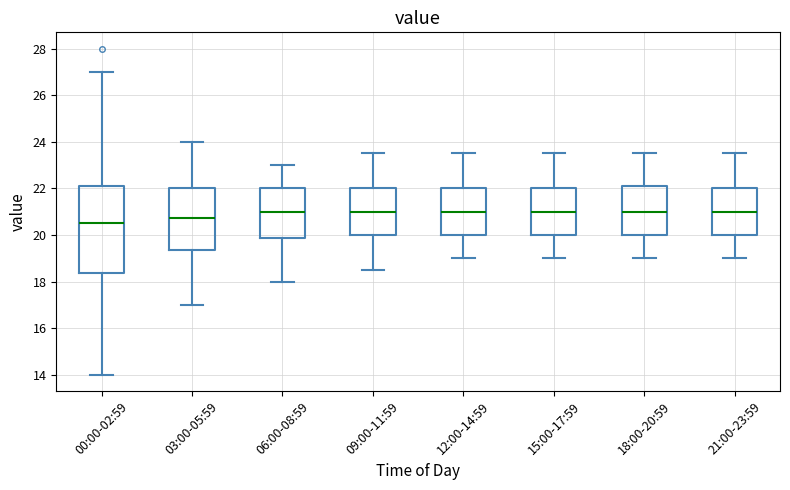

Reading left to right, read every box against the y-axis: the position of its median line, the range the box covers, and the ends of its whiskers. The values are not printed on the chart, so give them approximately, as read against the axis.

00:00-02:59: median 20.6, box 18.4 to 22.2, whiskers 14.0 to 27.0
03:00-05:59: median 20.8, box 19.4 to 22.0, whiskers 17.0 to 24.0
06:00-08:59: median 21.0, box 19.8 to 22.0, whiskers 18.0 to 23.0
09:00-11:59: median 21.0, box 20.0 to 22.0, whiskers 18.6 to 23.6
12:00-14:59: median 21.0, box 20.0 to 22.0, whiskers 19.0 to 23.6
15:00-17:59: median 21.0, box 20.0 to 22.0, whiskers 19.0 to 23.6
18:00-20:59: median 21.0, box 20.0 to 22.2, whiskers 19.0 to 23.6
21:00-23:59: median 21.0, box 20.0 to 22.0, whiskers 19.0 to 23.6